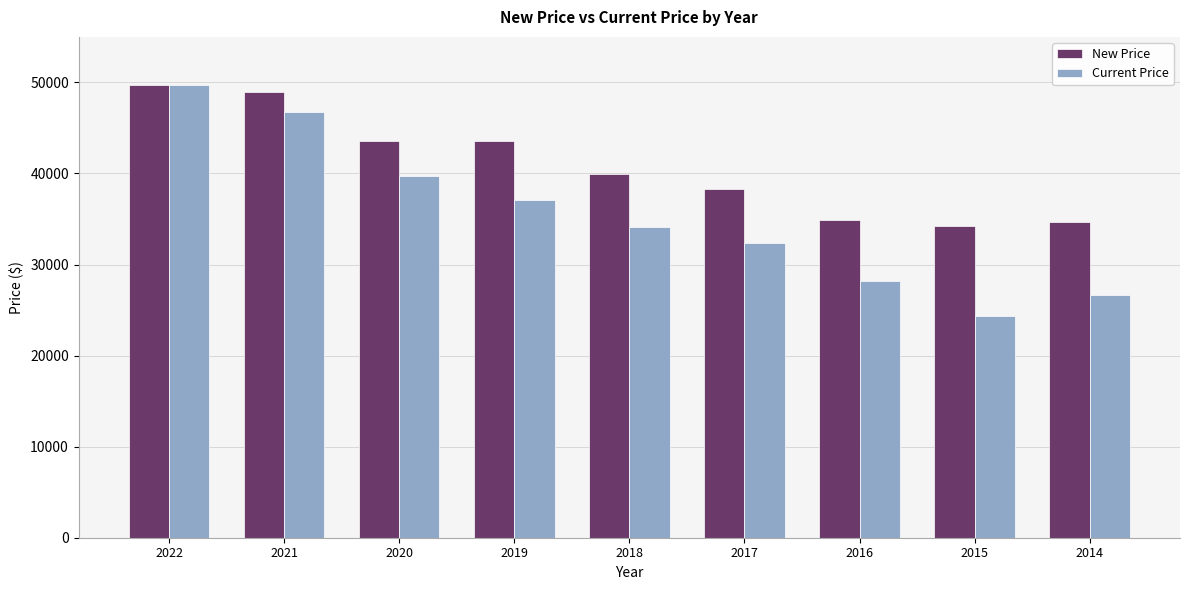

Which series has the largest range (max minus min)?

Current Price